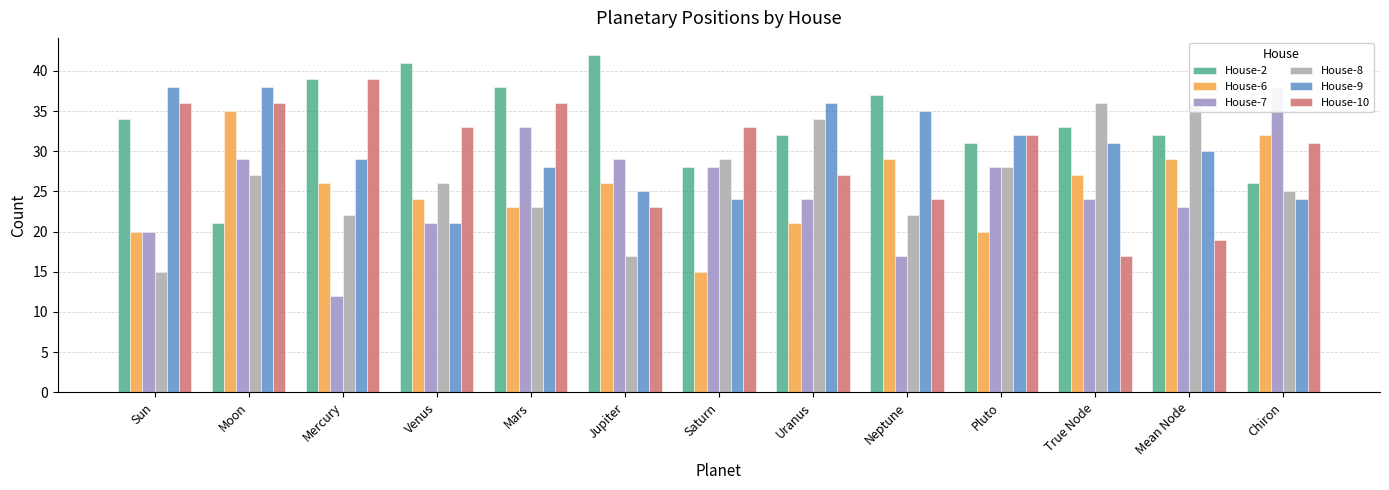

At Uranus, list the series in order from largest to smallest.

House-9, House-8, House-2, House-10, House-7, House-6